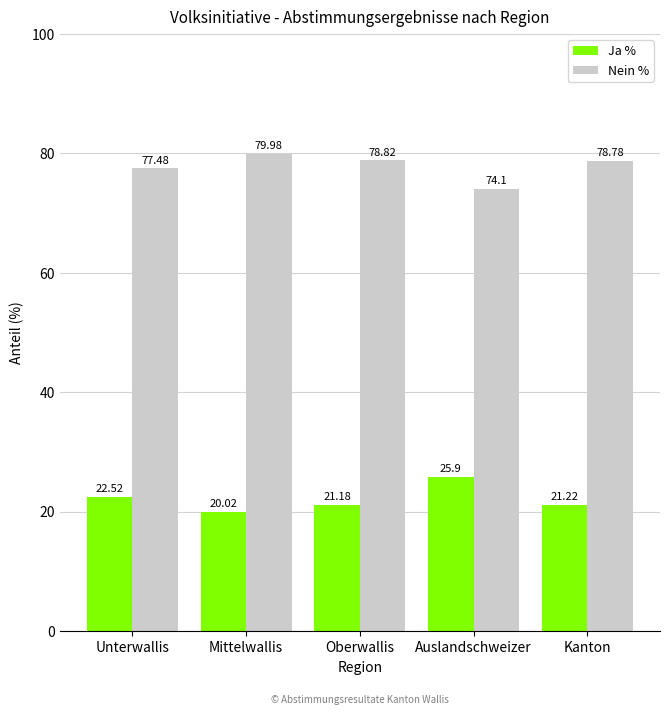

How many categories are shown in the chart?

5